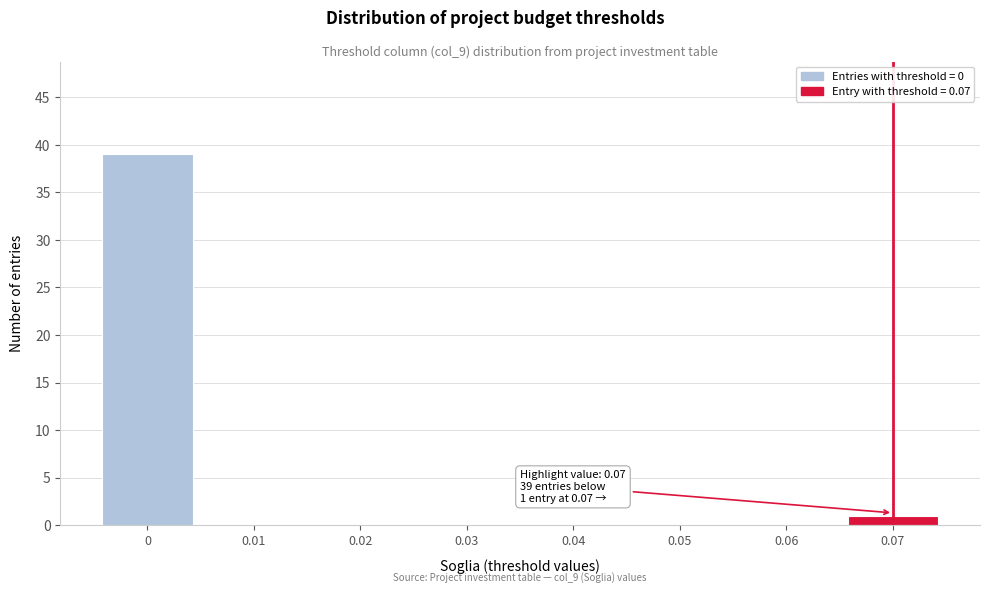

Reading left to right, extract all data points from this chart.

0=39	0.01=0	0.02=0	0.03=0	0.04=0	0.05=0	0.06=0	0.07=1